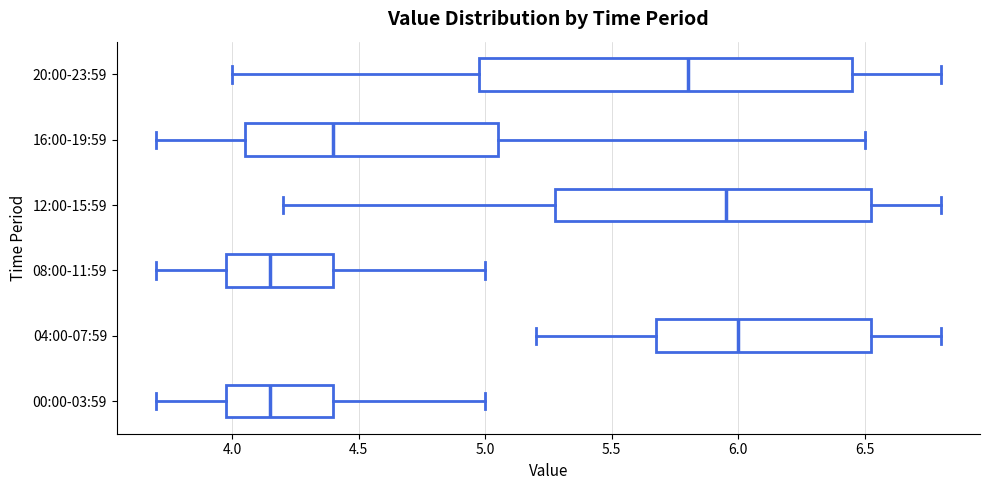

Reading bottom to top, read every box against the x-axis: the position of its median line, the range the box covers, and the ends of its whiskers. The values are not printed on the chart, so give them approximately, as read against the axis.

00:00-03:59: median 4.15, box 4.00 to 4.40, whiskers 3.70 to 5.00
04:00-07:59: median 6.00, box 5.70 to 6.55, whiskers 5.20 to 6.80
08:00-11:59: median 4.15, box 4.00 to 4.40, whiskers 3.70 to 5.00
12:00-15:59: median 5.95, box 5.30 to 6.55, whiskers 4.20 to 6.80
16:00-19:59: median 4.40, box 4.05 to 5.05, whiskers 3.70 to 6.50
20:00-23:59: median 5.80, box 5.00 to 6.45, whiskers 4.00 to 6.80